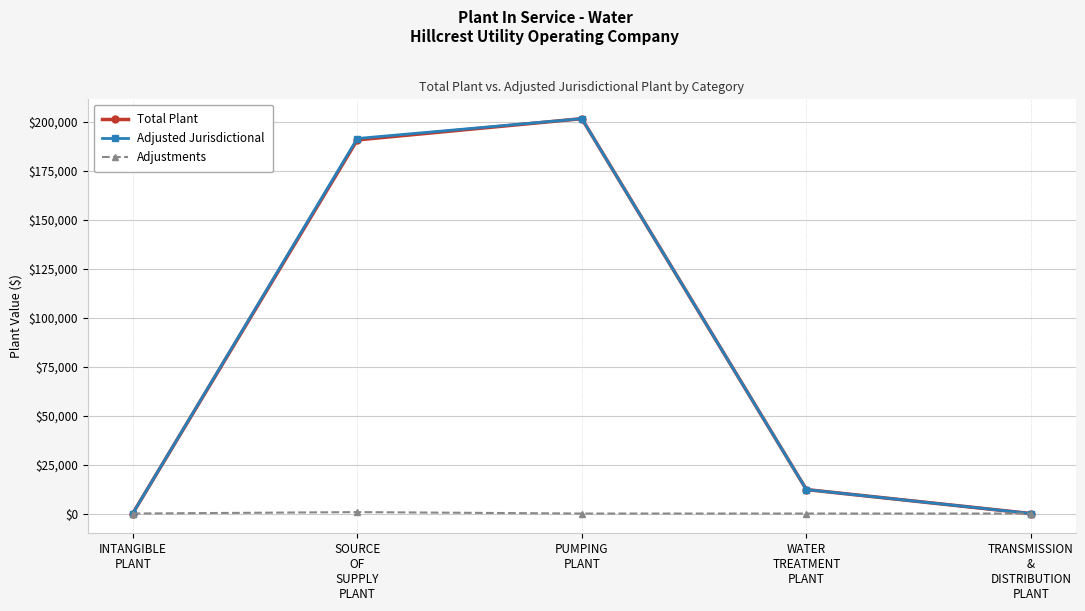

Between SOURCE
OF
SUPPLY
PLANT and PUMPING
PLANT, which series saw the biggest shift?

Total Plant